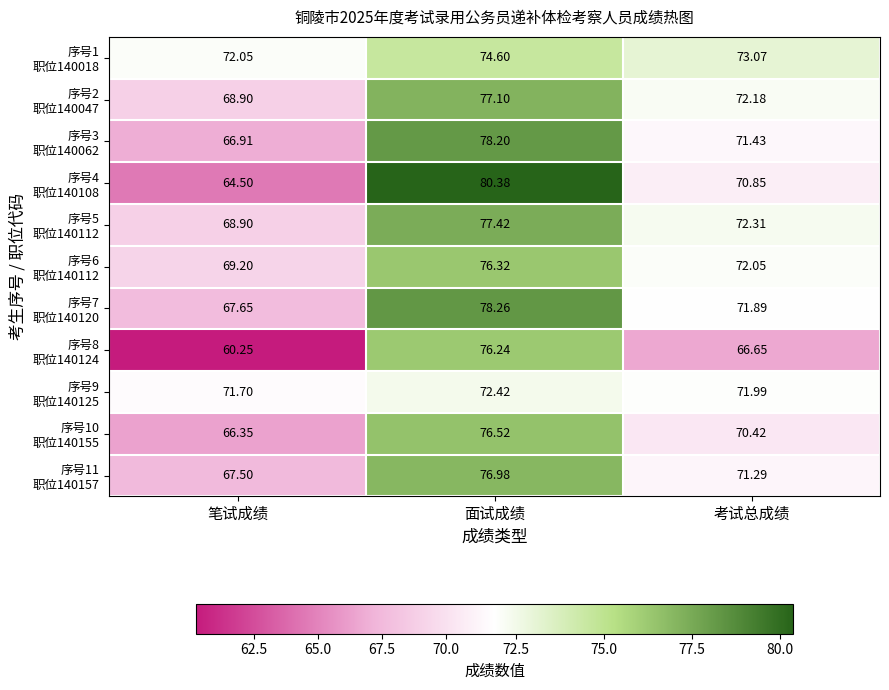

Which label corresponds to the largest value in the chart?

面试成绩